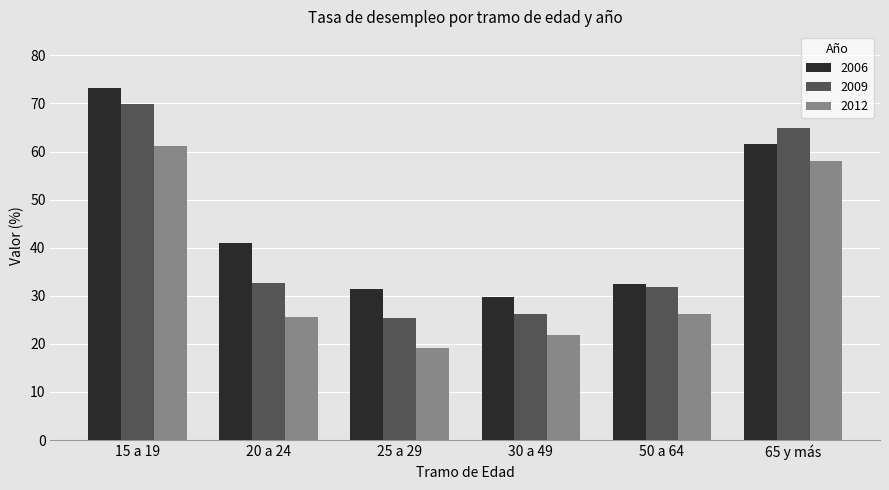

The value of 2006 at 65 y más is 61.6. True or false?

True